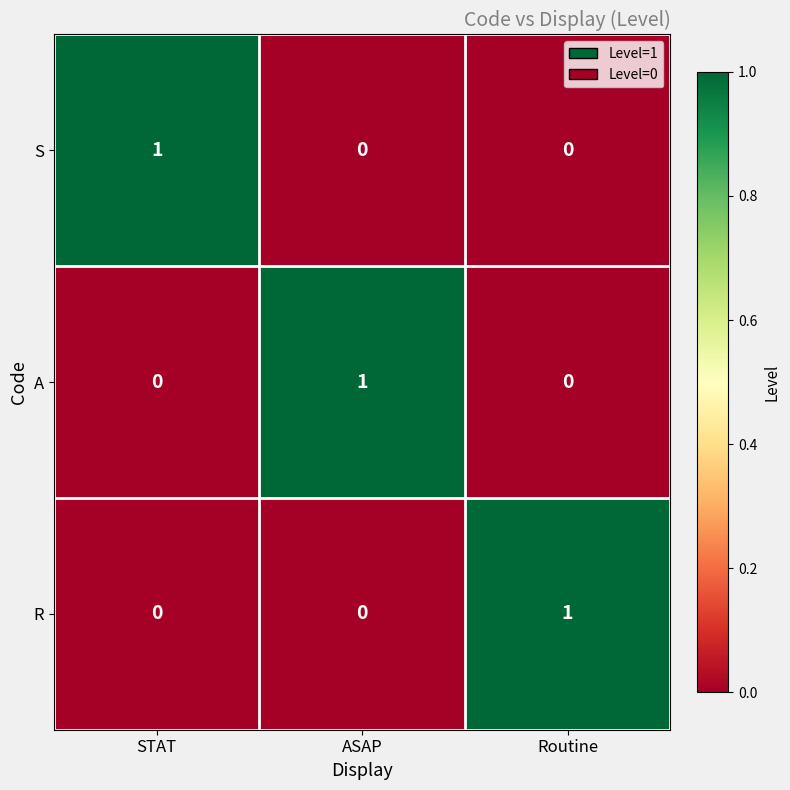

Reading right to left, list all the values displayed in this chart.

S: 0	0	1
A: 0	1	0
R: 1	0	0